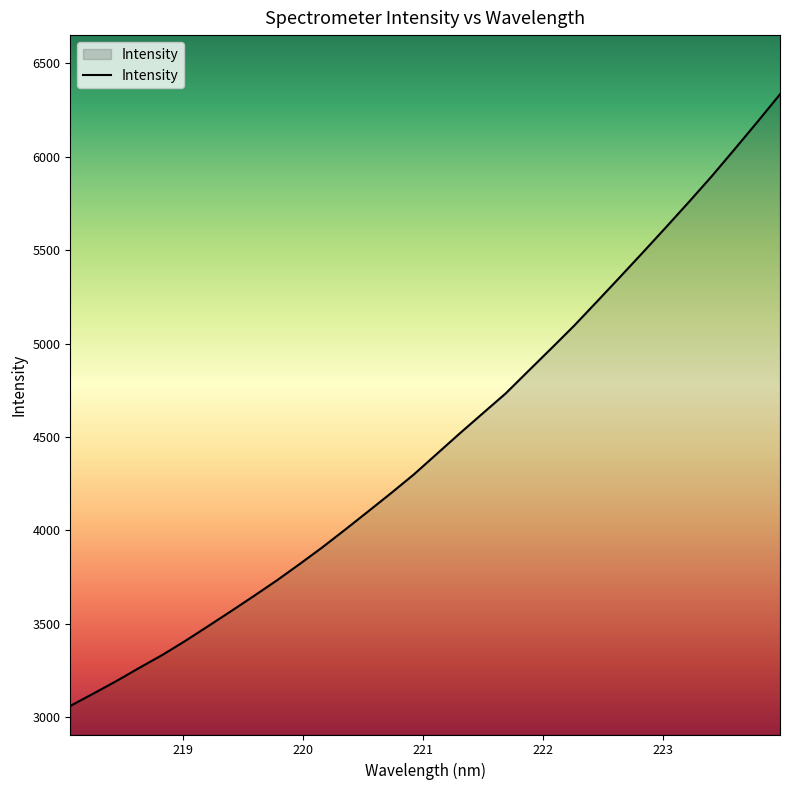

What is the minimum value shown in the chart?

3060.4